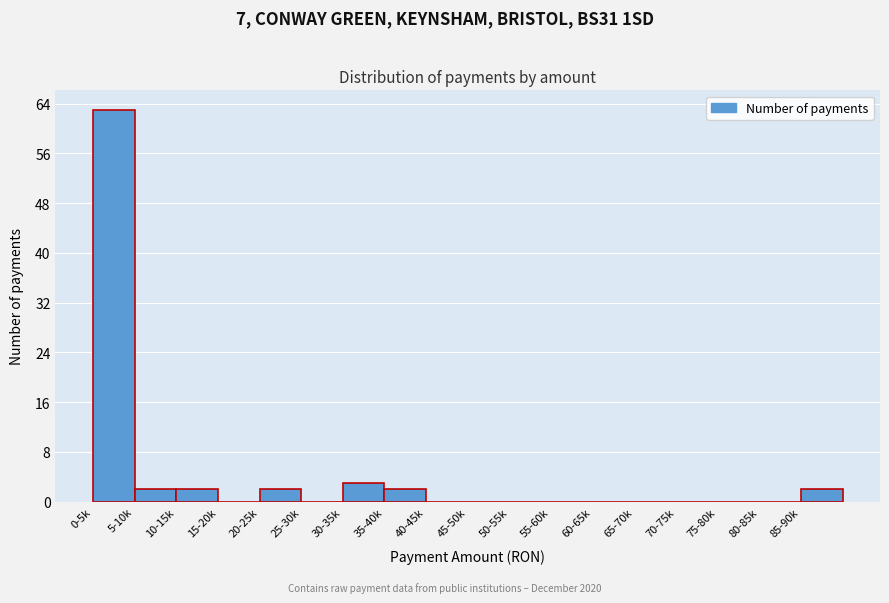

Reading left to right, extract all data points from this chart.

0-5k=63	5-10k=2	10-15k=2	15-20k=0	20-25k=2	25-30k=0	30-35k=3	35-40k=2	40-45k=0	45-50k=0	50-55k=0	55-60k=0	60-65k=0	65-70k=0	70-75k=0	75-80k=0	80-85k=0	85-90k=2